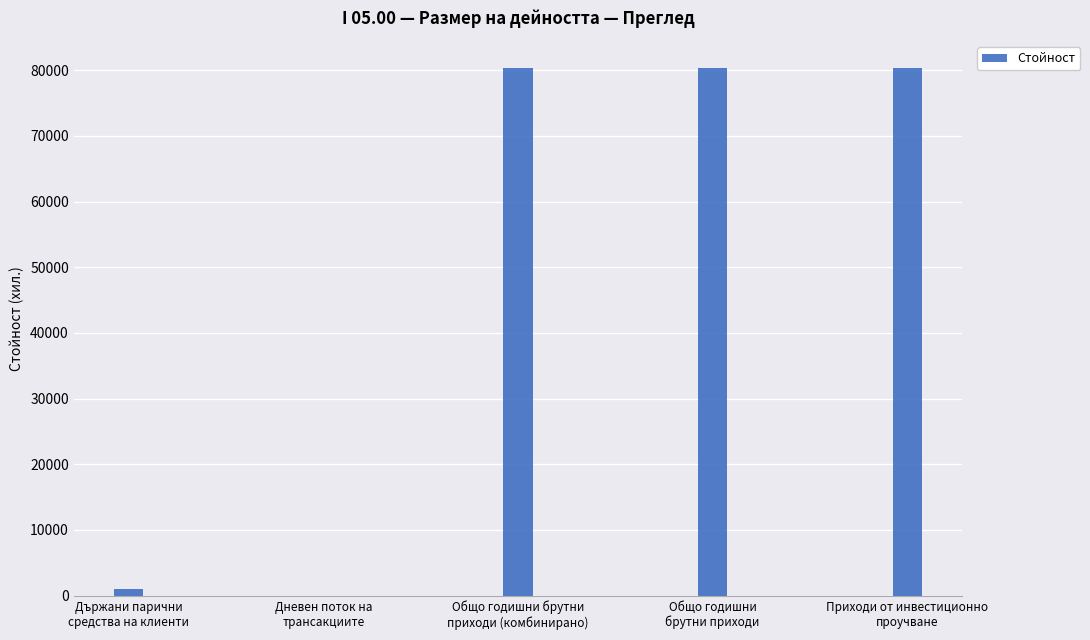

What is the average value?

48461.8